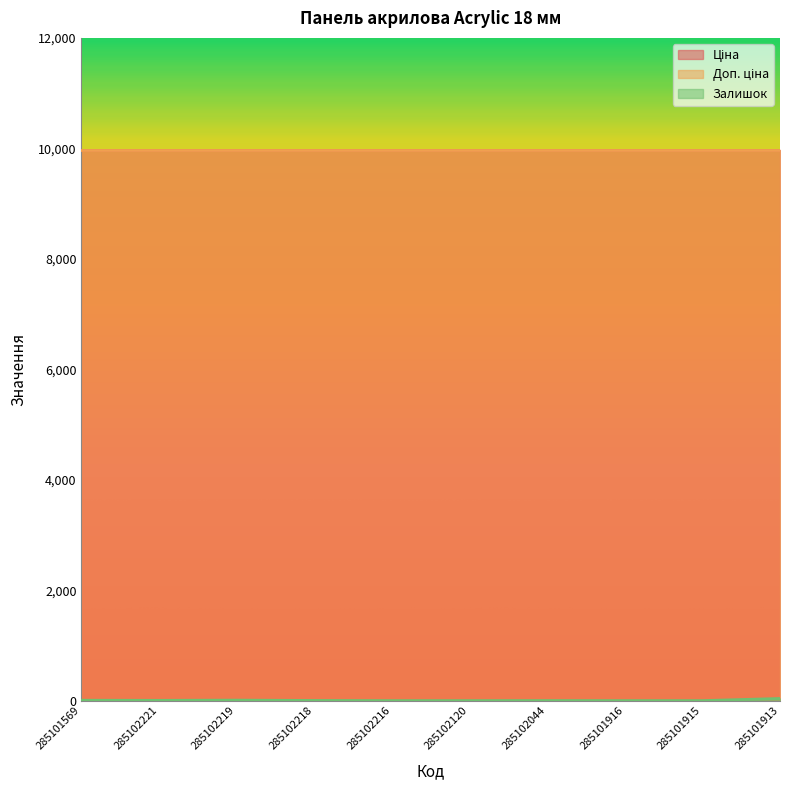

Which series has the largest total across all categories?

Ціна